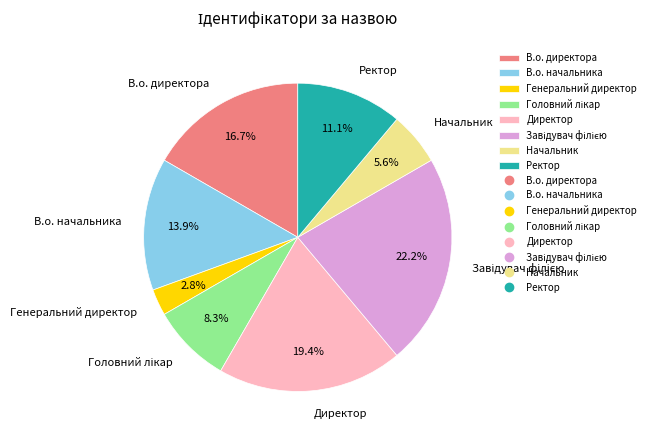

What percentage is the В.о. директора slice, to the nearest percent?

17%